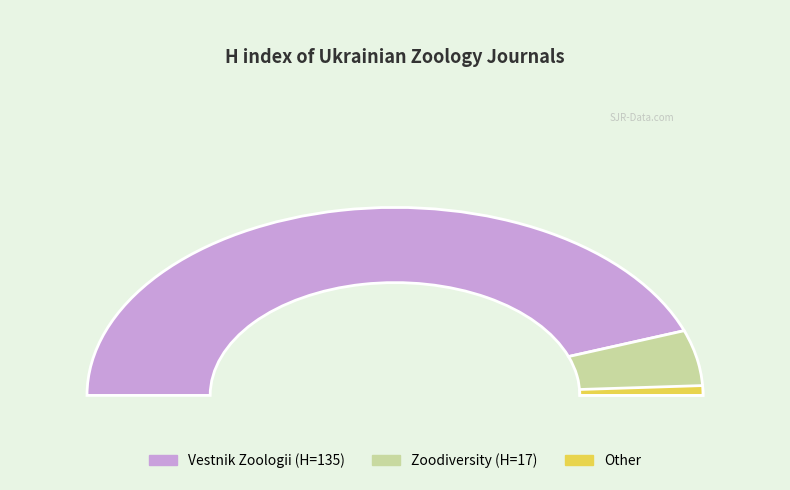

The Zoodiversity slice represents 11% of the pie. True or false?

True